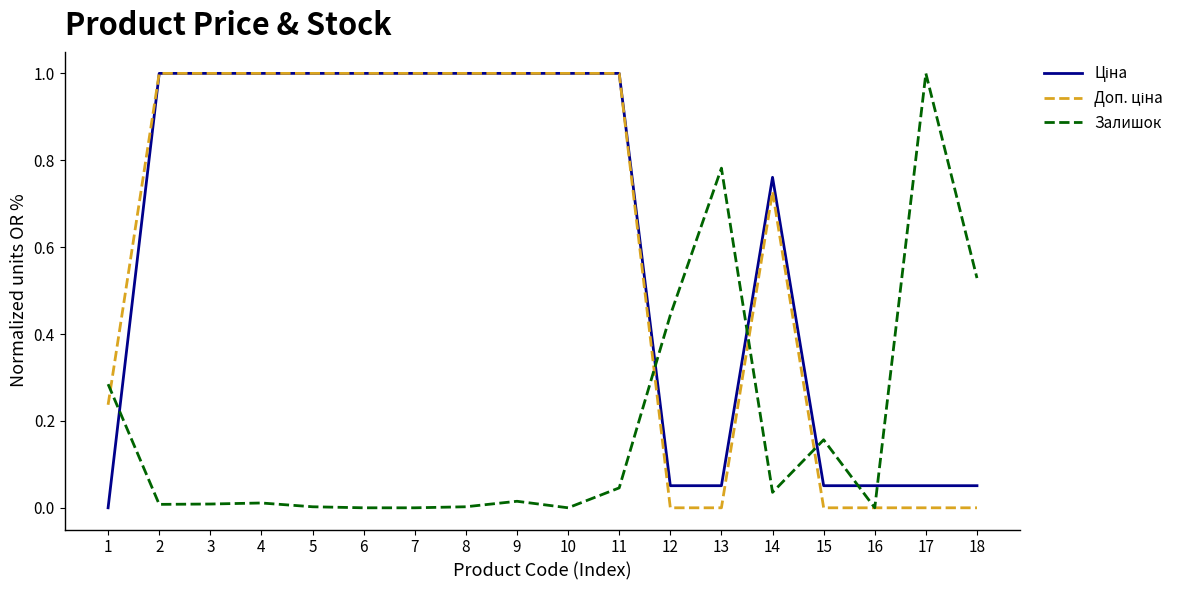

The value of Залишок at 7 is 0.4. True or false?

False